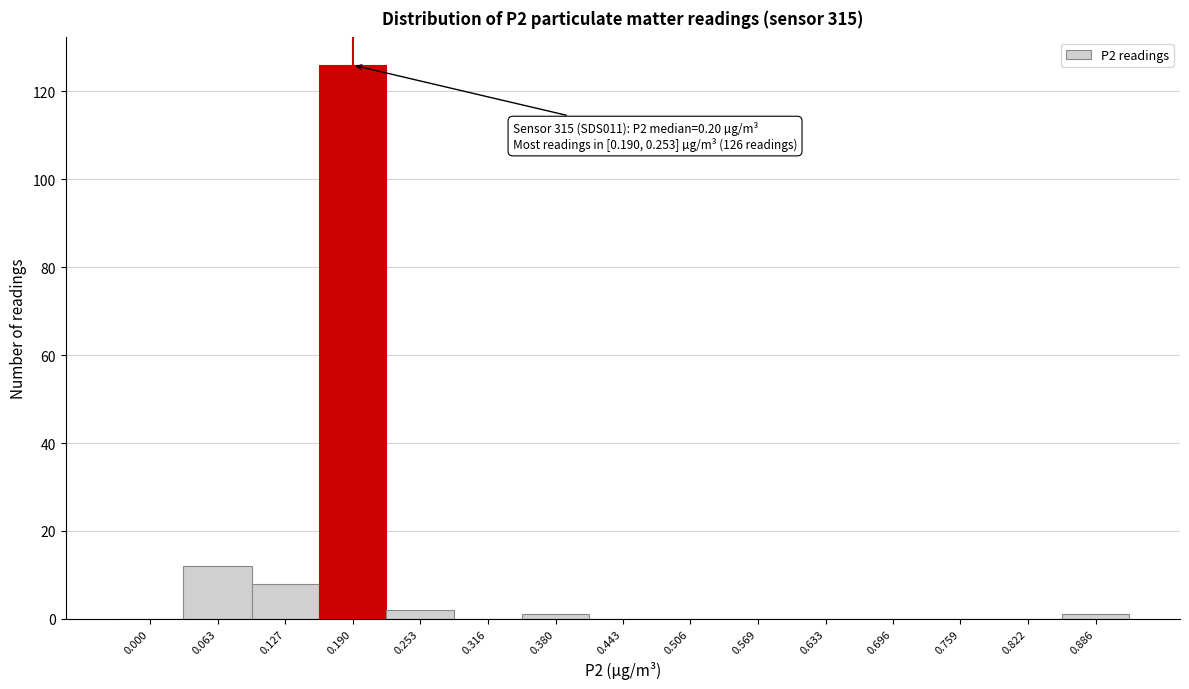

Reading left to right, list all the values displayed in this chart.

0.000=0	0.063=12	0.127=8	0.190=126	0.253=2	0.316=0	0.380=1	0.443=0	0.506=0	0.569=0	0.633=0	0.696=0	0.759=0	0.822=0	0.886=1